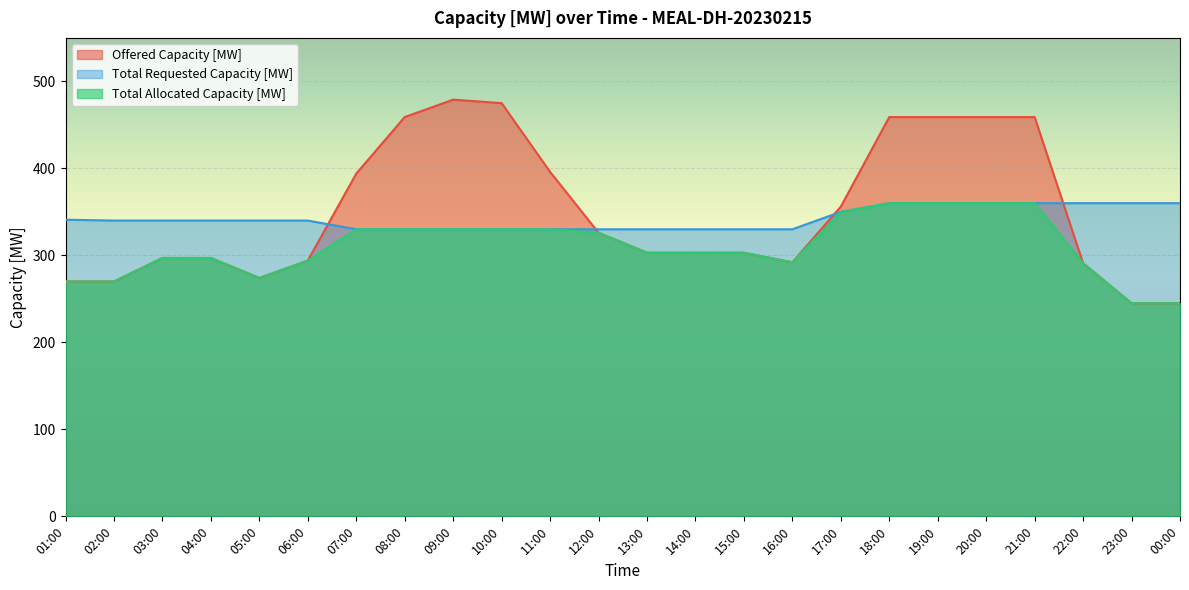

Which series has the widest spread of values?

Offered Capacity [MW]